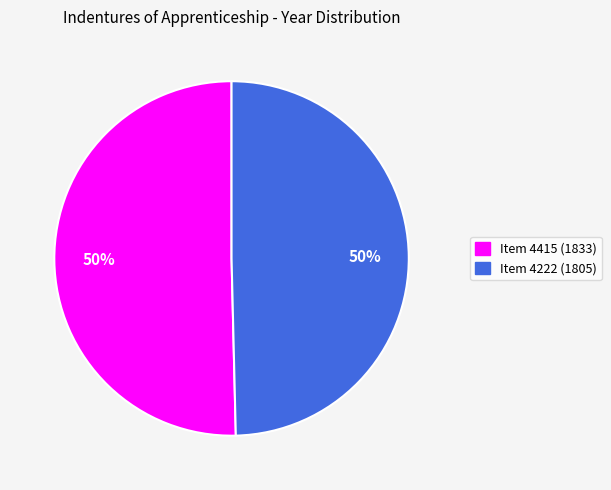

To the nearest percent, what portion does Item 4415 (1833) represent?

50%